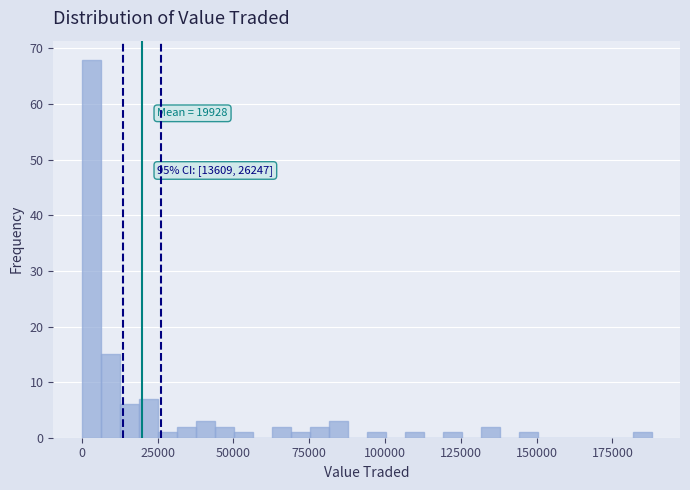

Read against the x-axis, roughly where is the centre of the tallest bar?

5000